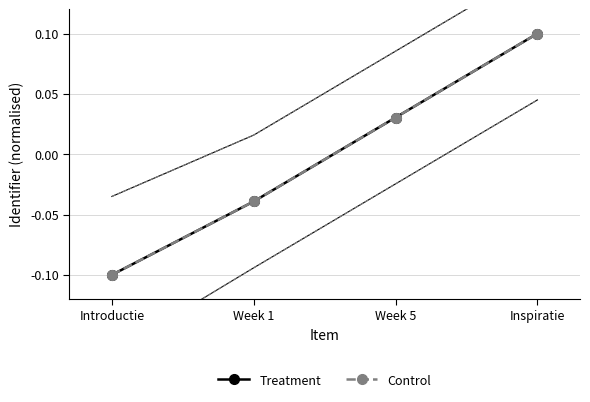

What is the difference between the maximum and minimum values in the Treatment series?

0.2